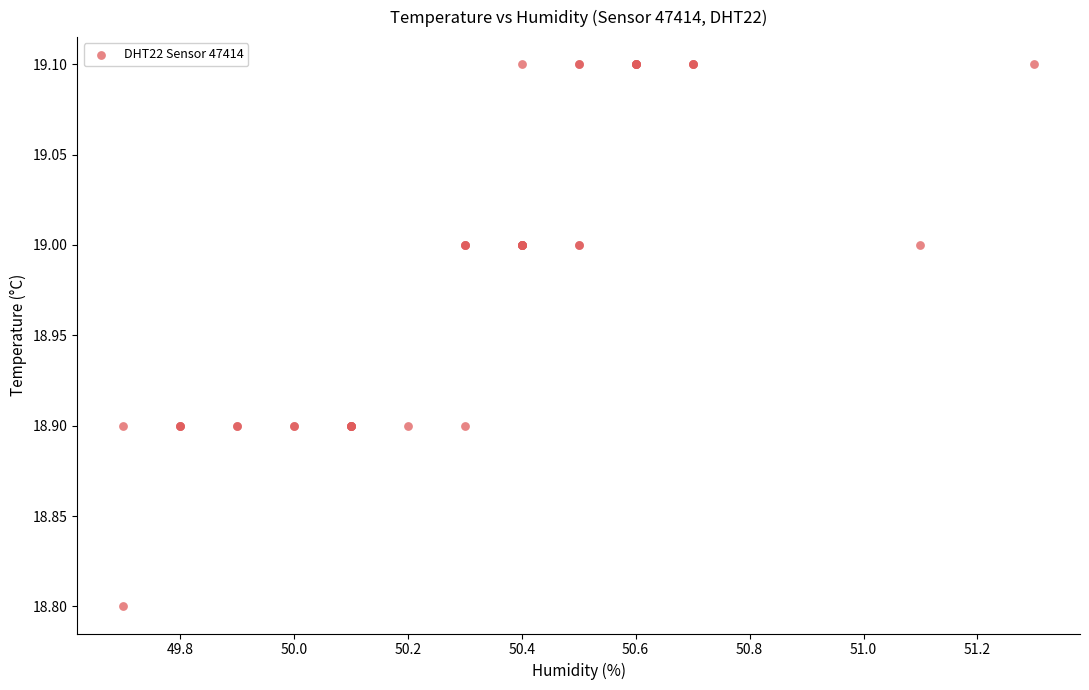

What Y value in the scatter plot is closest to 18?

18.8